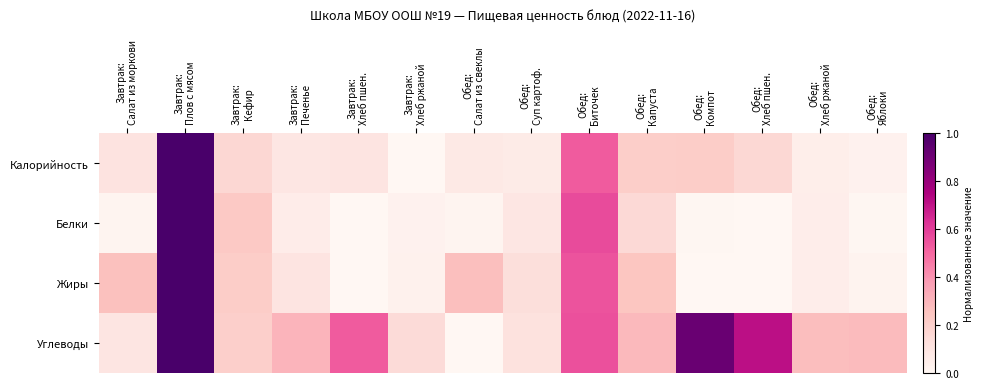

Which label corresponds to the smallest value in the chart?

Завтрак:
Хлеб ржаной